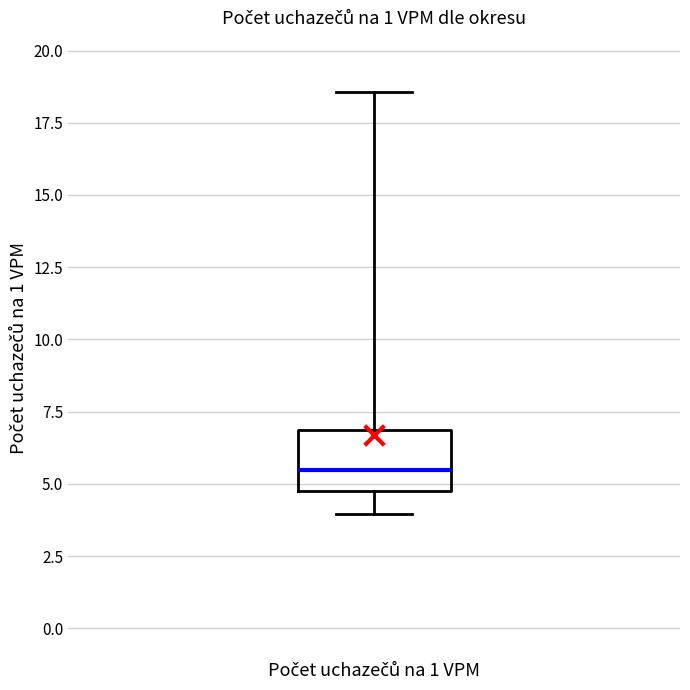

Transcribe this box plot: give where the median line is, the range the box spans, and where the two whiskers end, as read against the y-axis. The values are not printed on the chart, so give them approximately, as read against the axis.

median 5.5, box 4.5 to 7.0, whiskers 4.0 to 18.5